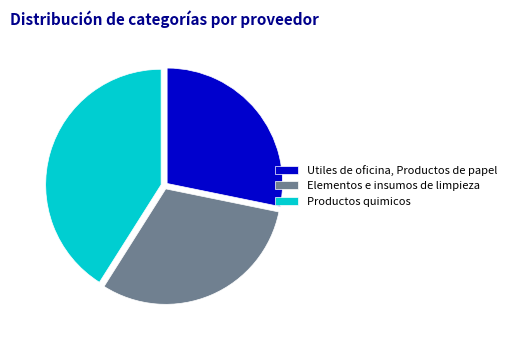

Which has a higher value, Utiles de oficina, Productos de papel or Elementos e insumos de limpieza?

Elementos e insumos de limpieza